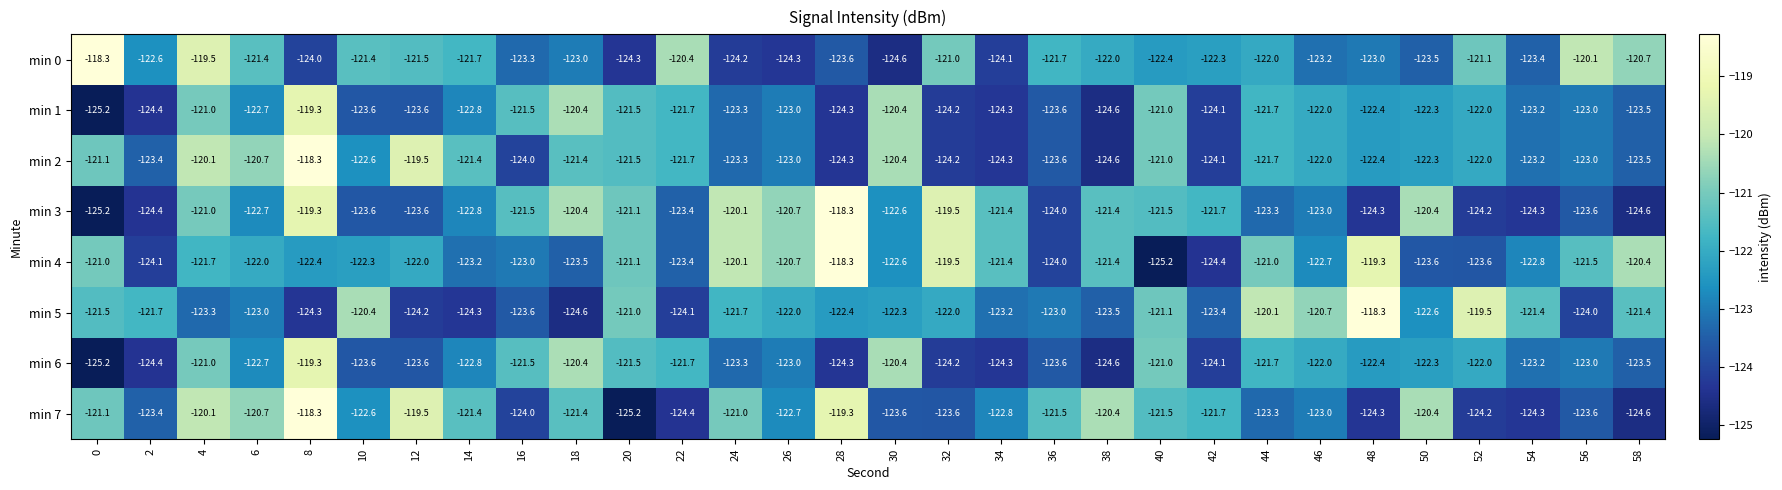

What is the average value of the min 2 series?

-122.3